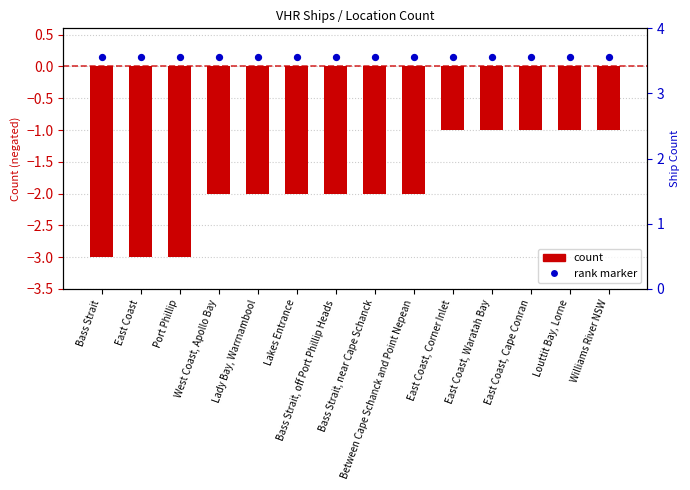

Which series contains the highest Y value?

rank marker